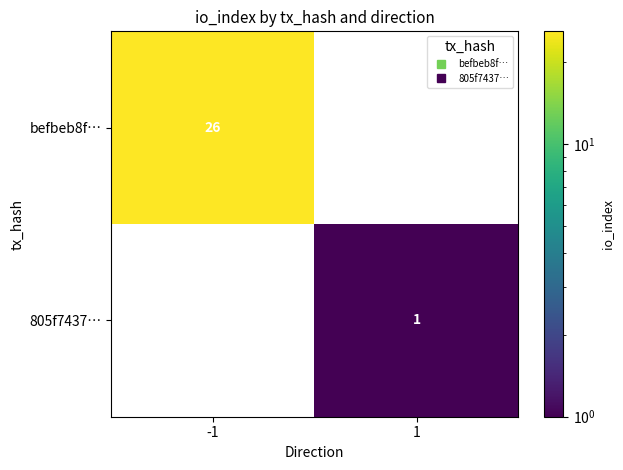

Which series has the largest total across all categories?

befbeb8f…